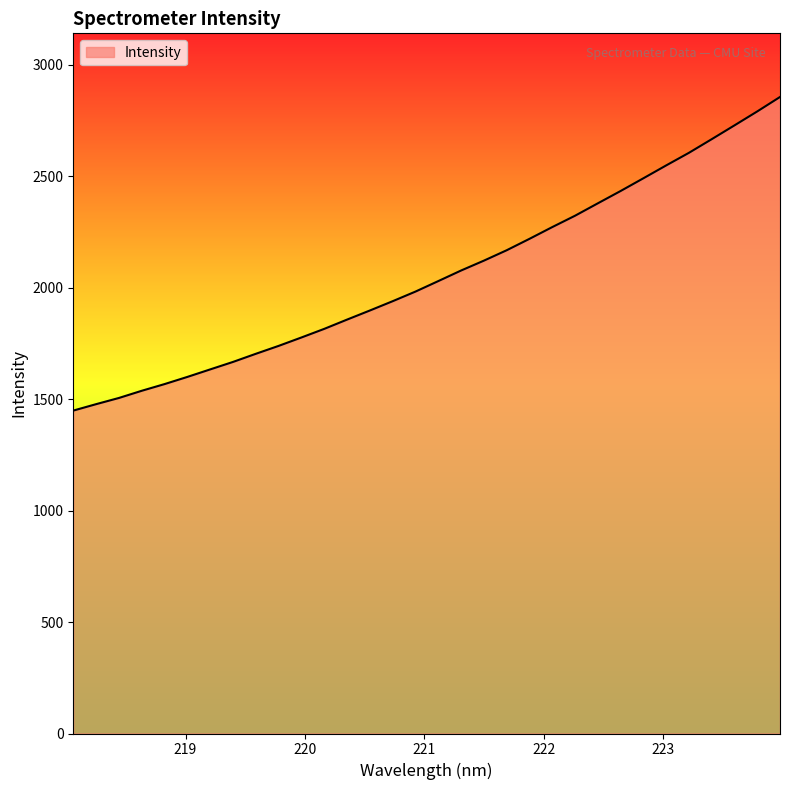

What is the difference between the maximum and minimum values?

1406.7